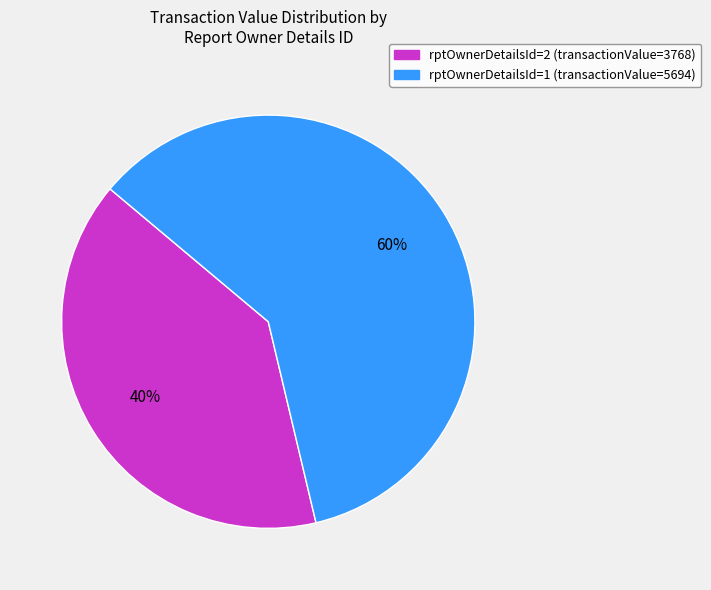

What is the largest slice in the pie chart?

rptOwnerDetailsId=1 (transactionValue=5694)